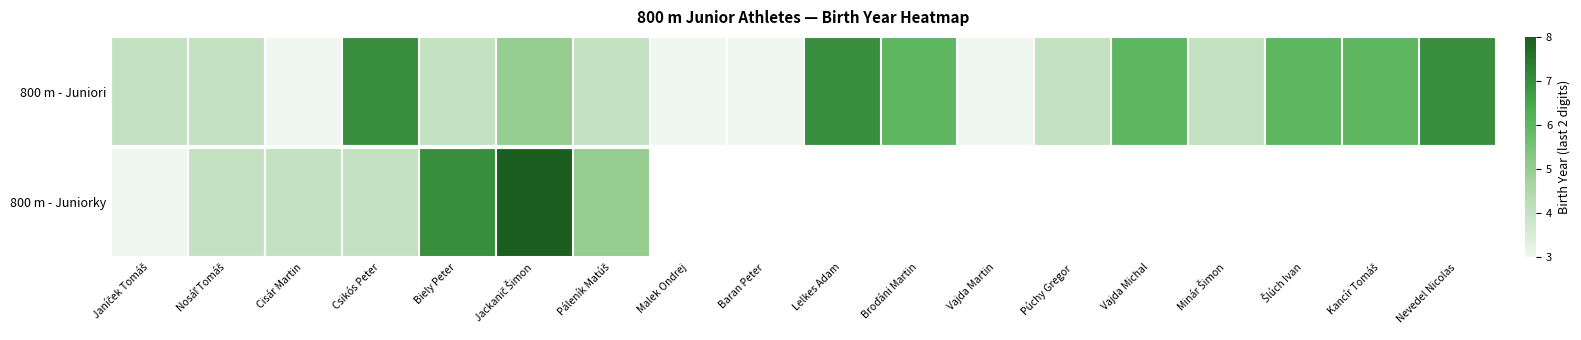

At which category is the sum across all series the highest?

Jackanič Šimon